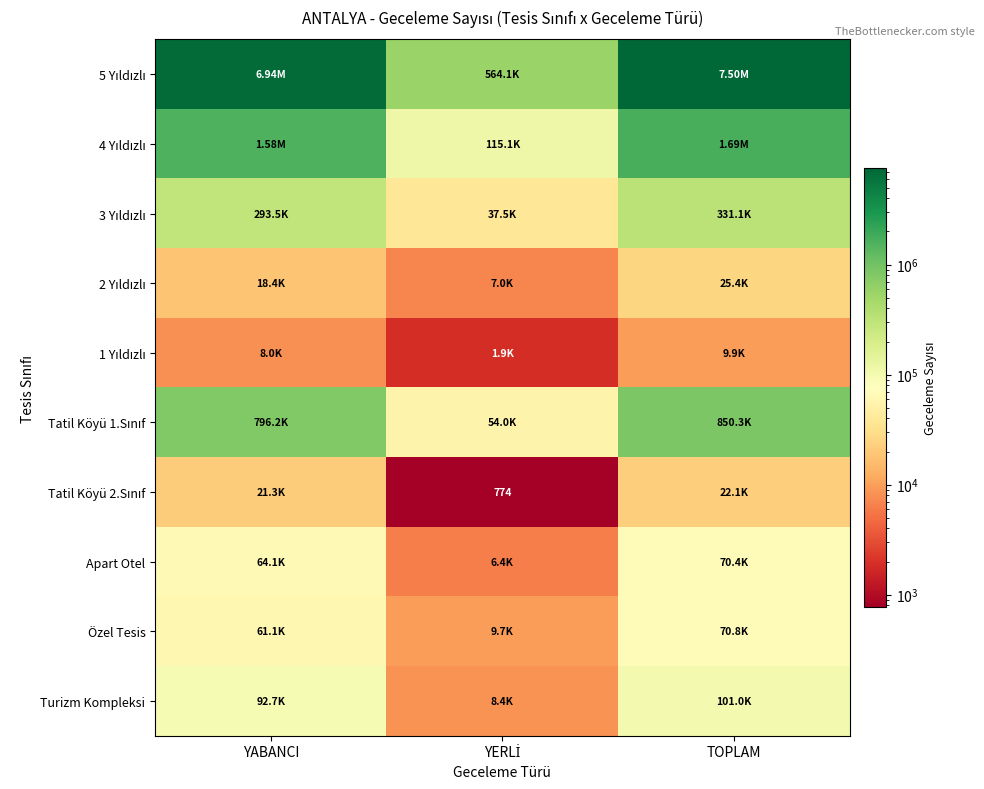

The 5 Yıldızlı series shows 3085232 at TOPLAM. True or false?

False